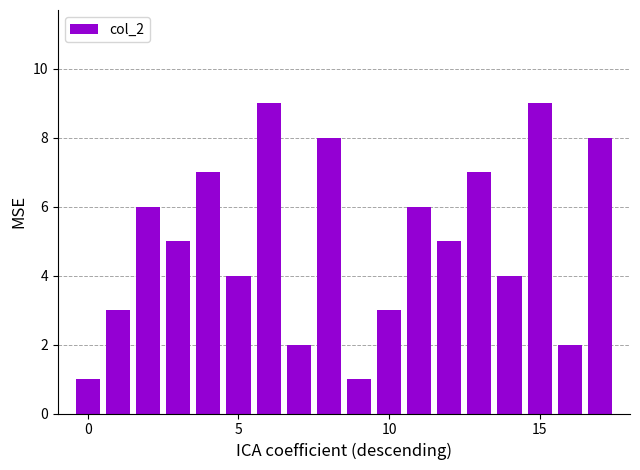

What is the sum of all values?

90